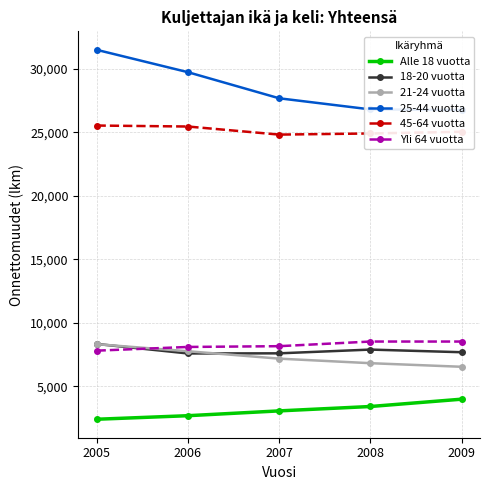

How many lines are shown in the chart?

6